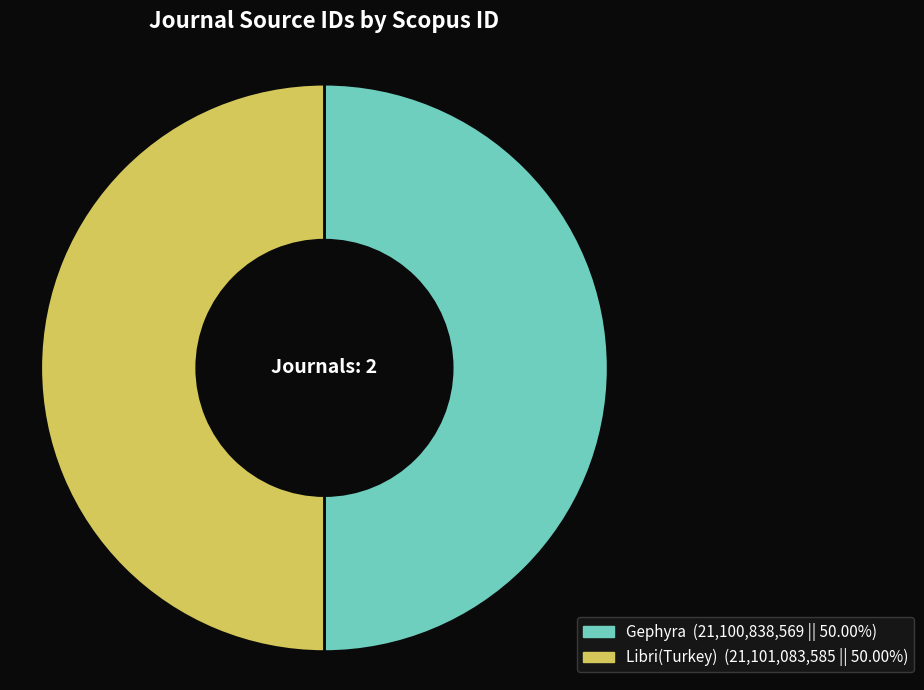

How many segments does this pie chart have?

2